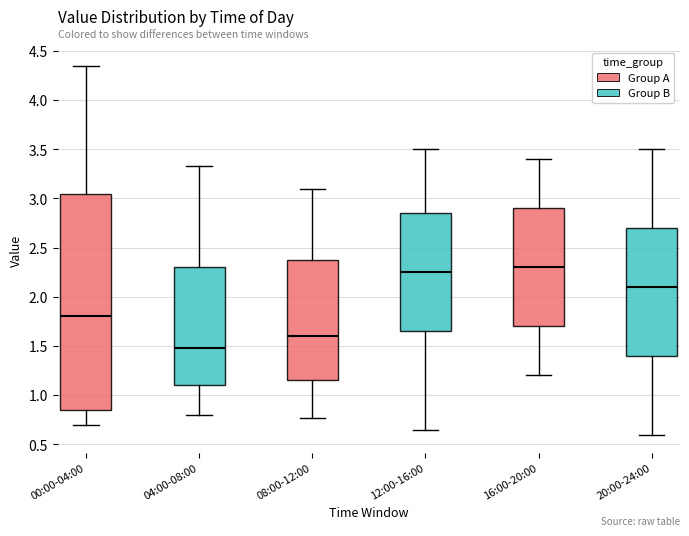

Where does the upper whisker of the box for 16:00-20:00 end on the y-axis? The values are not printed on the chart, so give them approximately, as read against the axis.

3.40